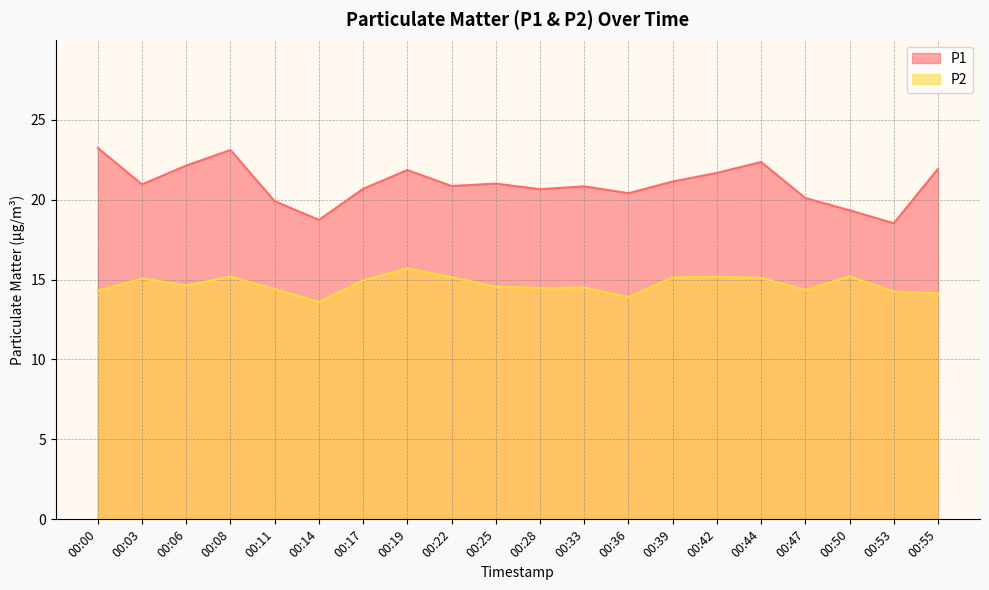

List the labels in order of P1 value, largest first.

00:00, 00:08, 00:44, 00:06, 00:55, 00:19, 00:42, 00:39, 00:25, 00:03, 00:22, 00:33, 00:17, 00:28, 00:36, 00:47, 00:11, 00:50, 00:14, 00:53